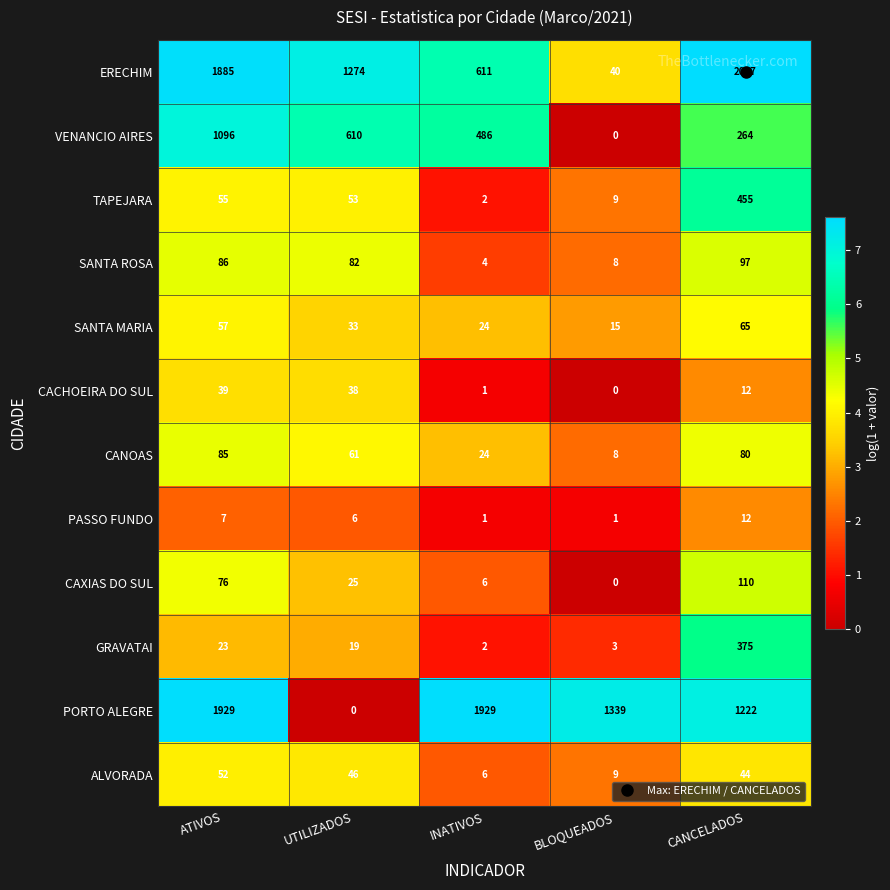

Is the value of CAXIAS DO SUL at UTILIZADOS greater than the value of GRAVATAI at INATIVOS?

Yes